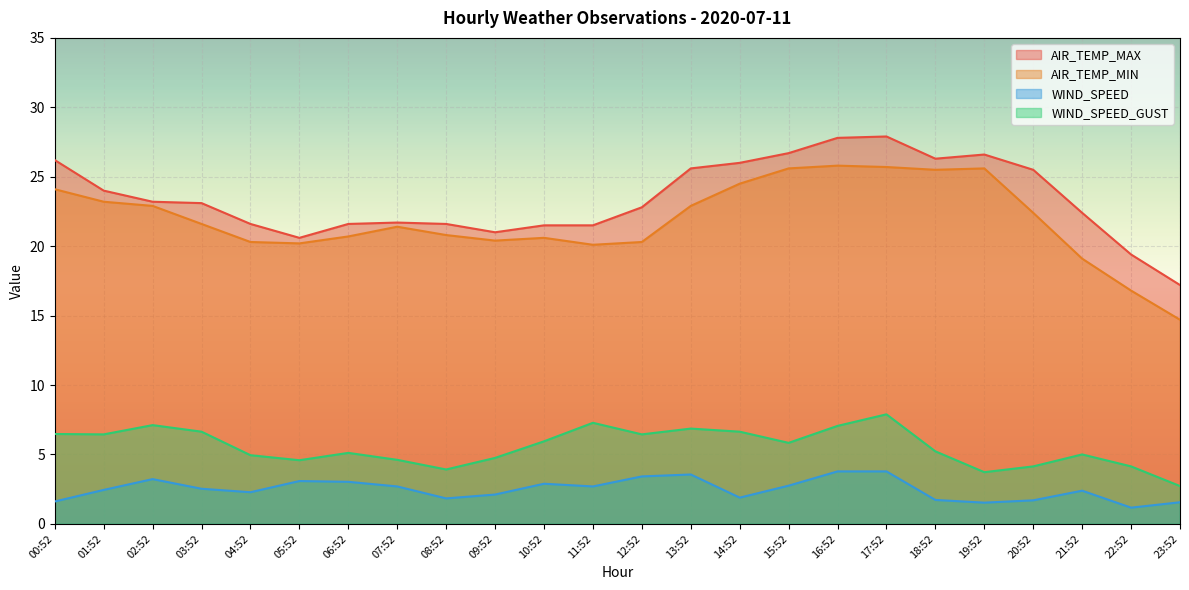

What is the difference between the maximum and second lowest values in the AIR_TEMP_MIN series?

9.0